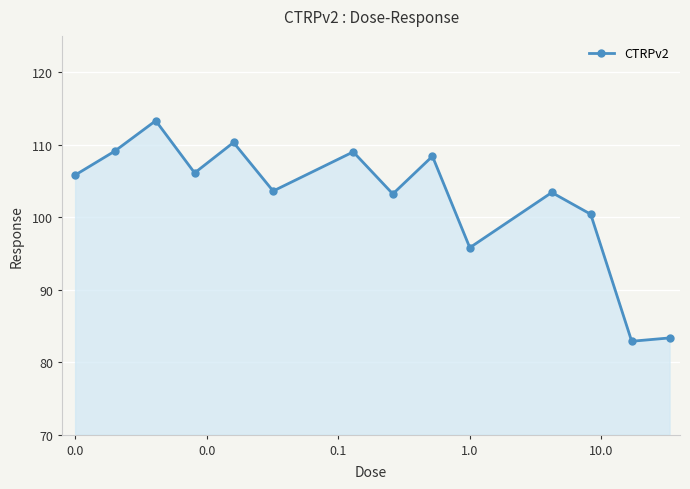

What is the value of the 14th point from the left?

83.3